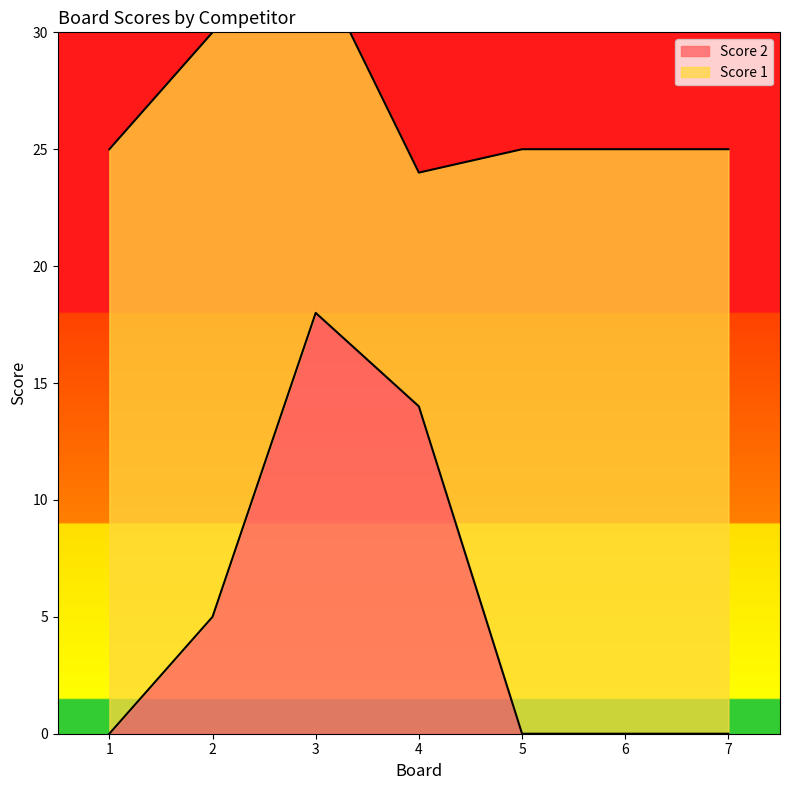

Is it true that Score 2 equals 0 at 6?

True